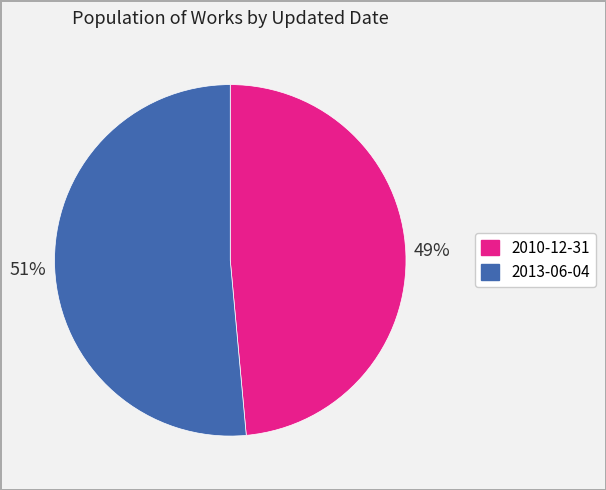

Which has a higher value, 2010-12-31 or 2013-06-04?

2013-06-04